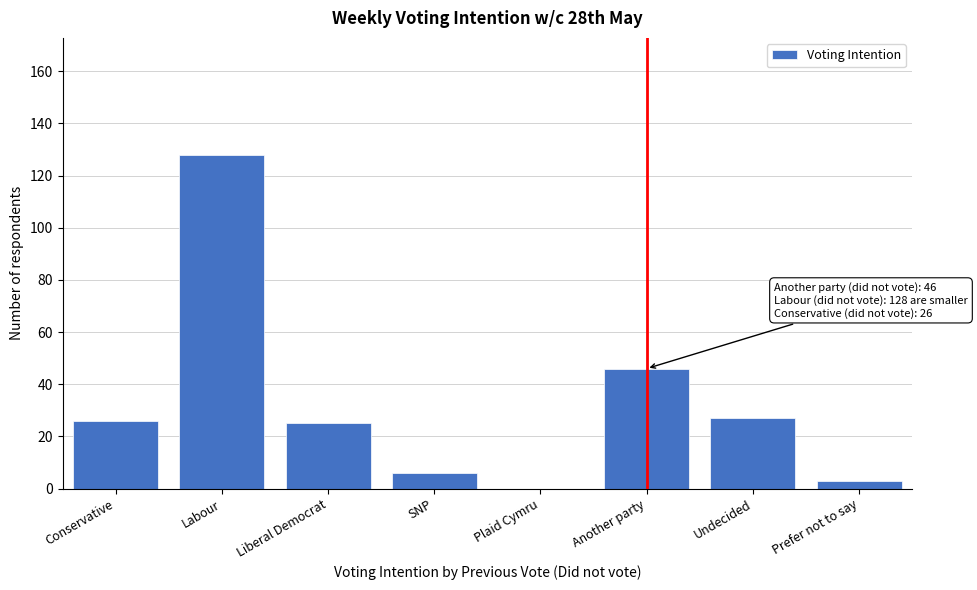

Reading right to left, extract all data points from this chart.

Prefer not to say=3	Undecided=27	Another party=46	Plaid Cymru=0	SNP=6	Liberal Democrat=25	Labour=128	Conservative=26